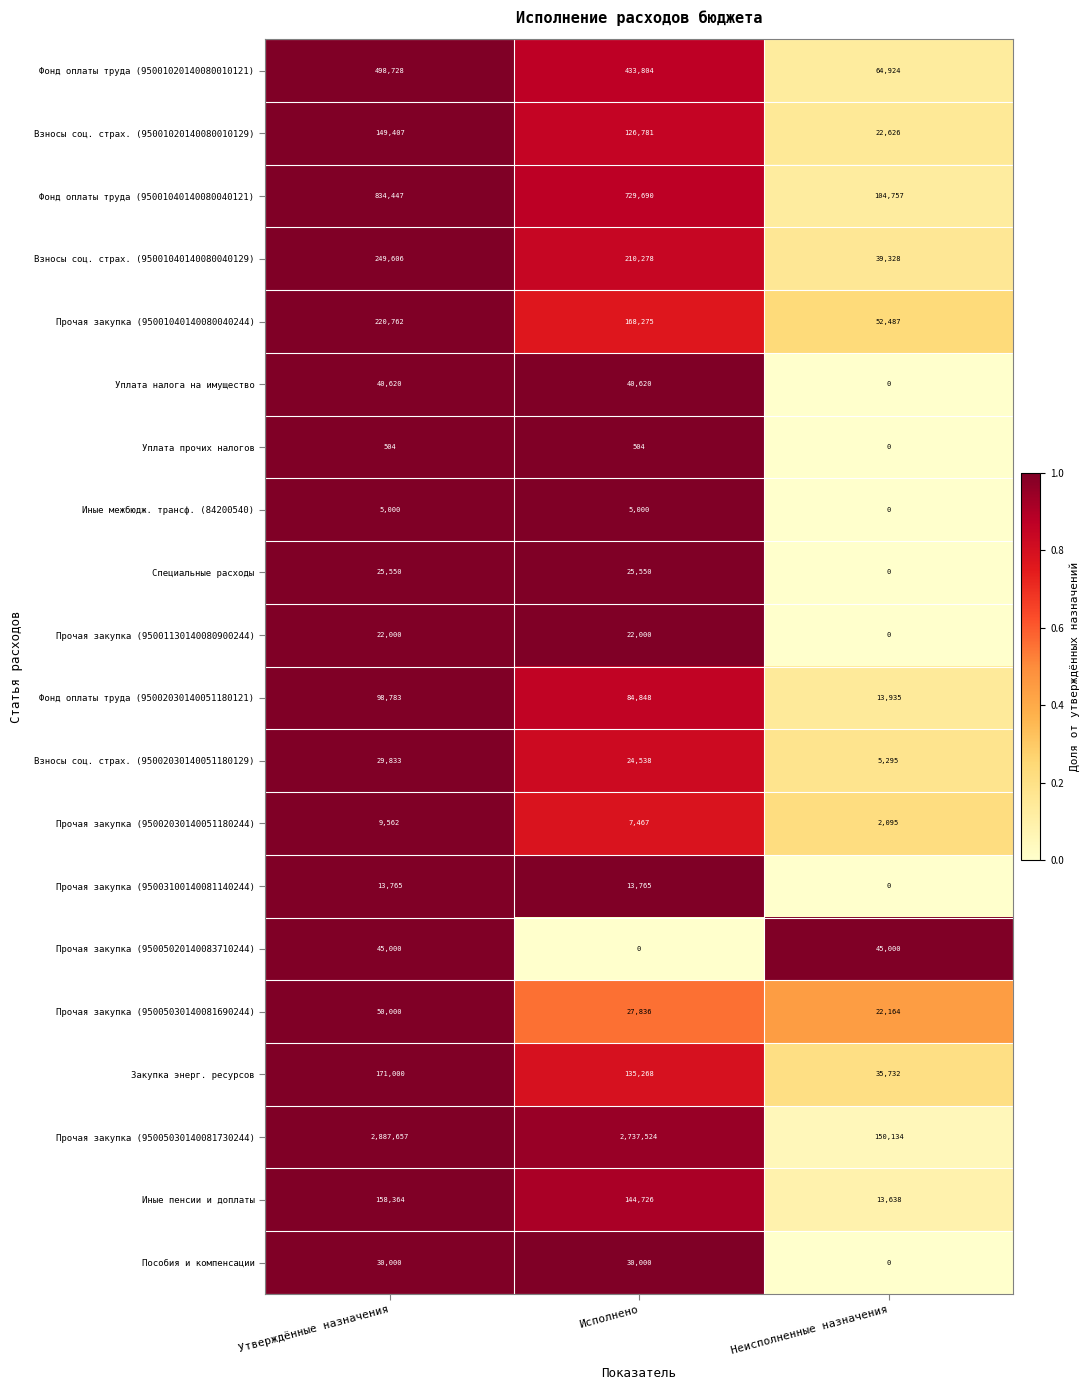

At which label does Взносы соц. страх. (95001020140080010129) reach its minimum?

Неисполненные назначения